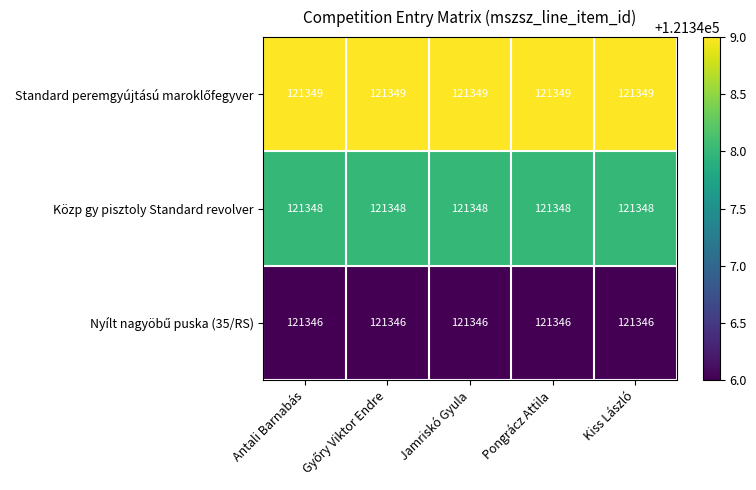

What is the spread (max minus min) of values at Jamriskó Gyula?

3